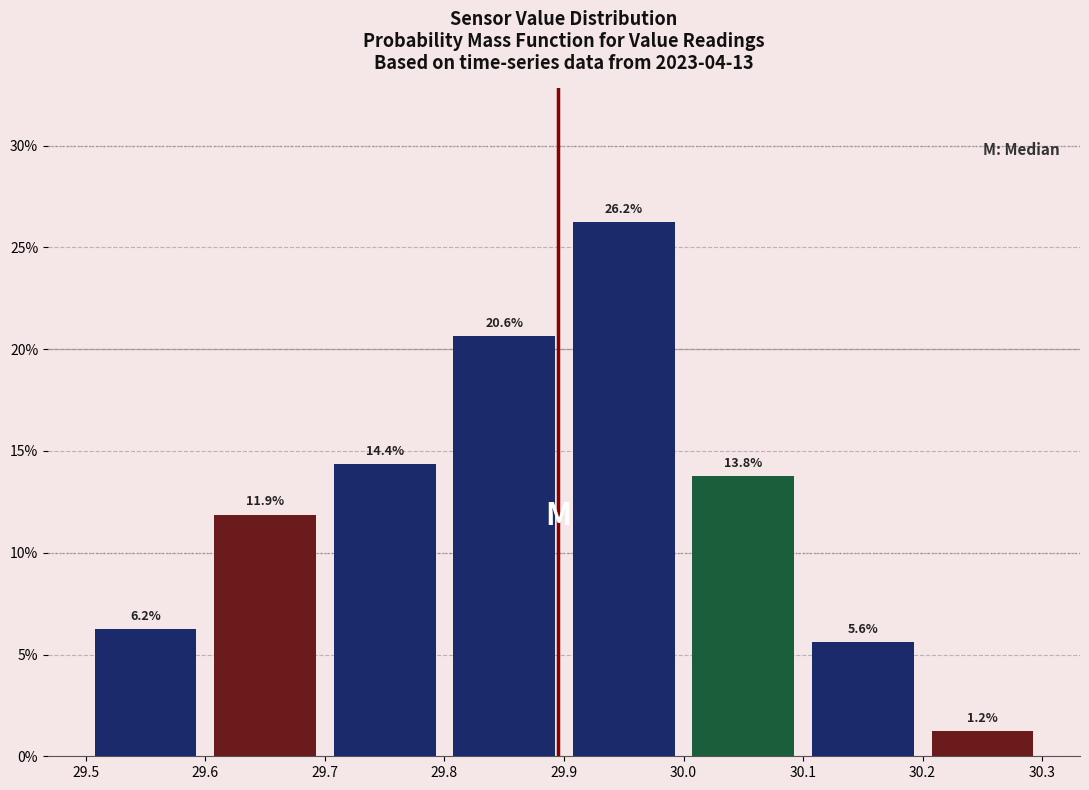

Reading left to right, transcribe this chart: for each bar, give the range it covers on the x-axis and its height.

29.5 to 29.6: 6.2
29.6 to 29.7: 11.9
29.7 to 29.8: 14.4
29.8 to 29.9: 20.6
29.9 to 30.0: 26.2
30.0 to 30.1: 13.8
30.1 to 30.2: 5.6
30.2 to 30.3: 1.2